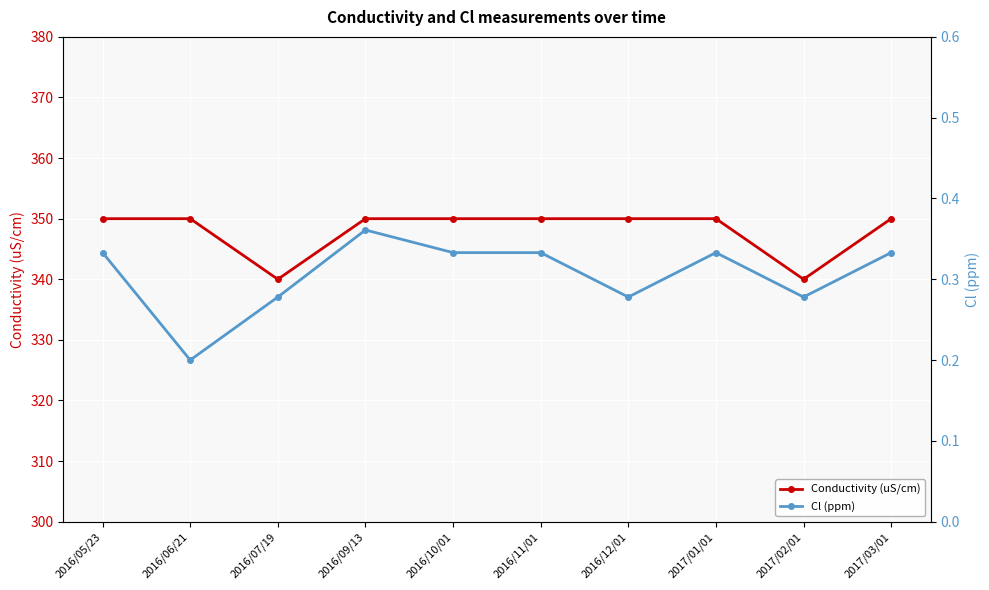

True or false: Cl (ppm) and Conductivity (uS/cm) cross at least once.

False